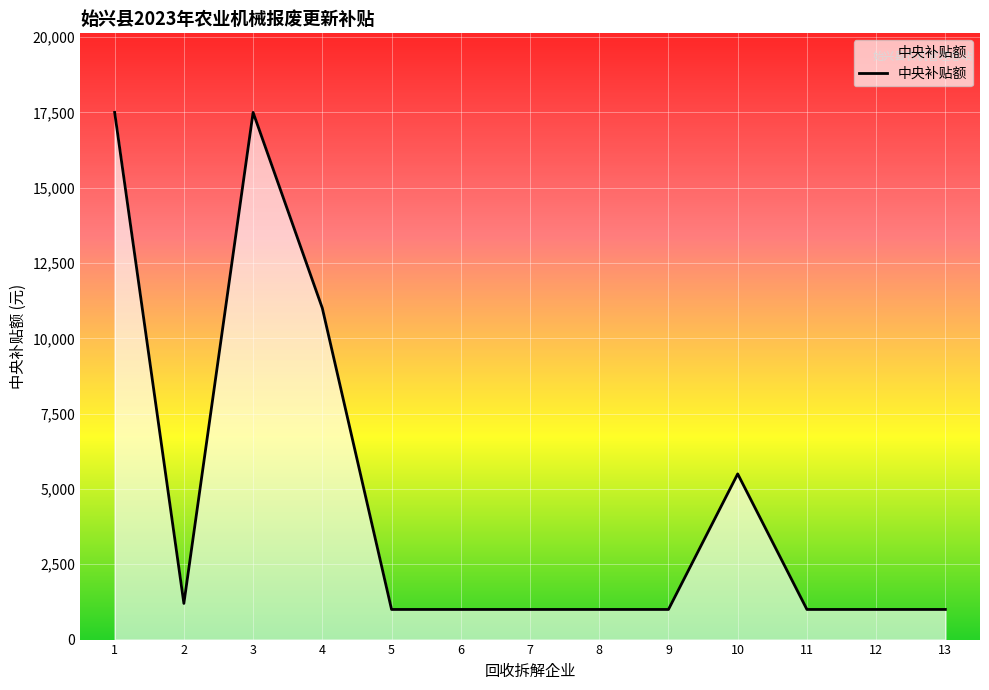

What is the change in value from 10 to 13?

-4500